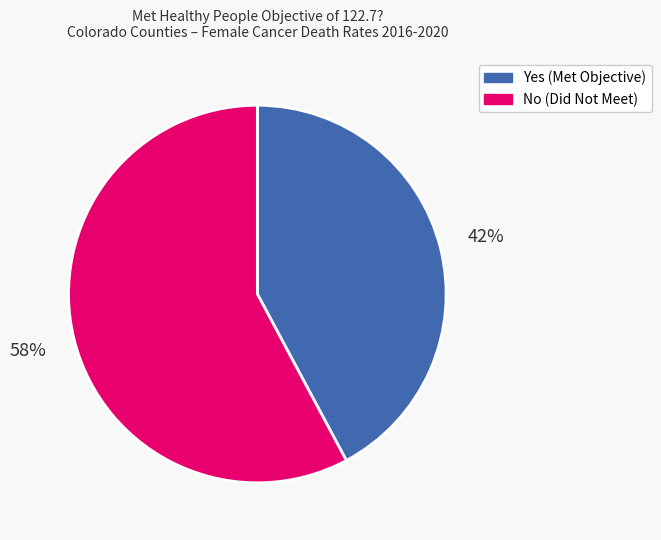

Which category has the smallest portion of the pie?

Yes